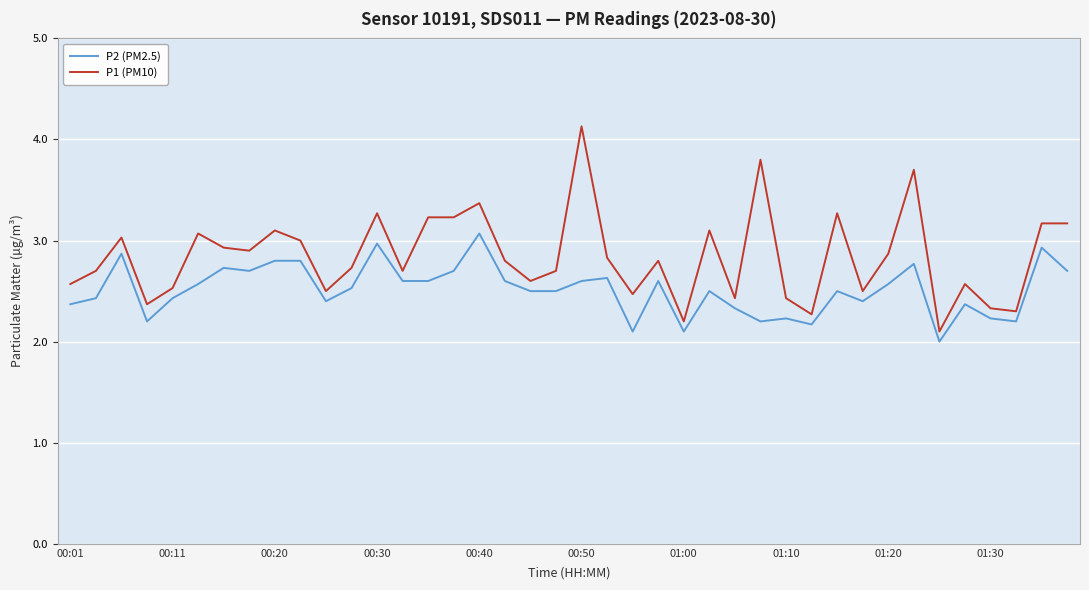

At how many categories does at least one series exceed 2?

40